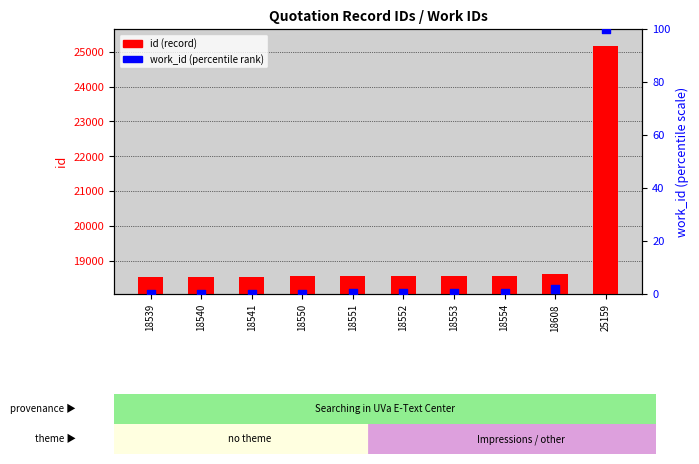

Which series has the largest Y range (max minus min)?

id (record)